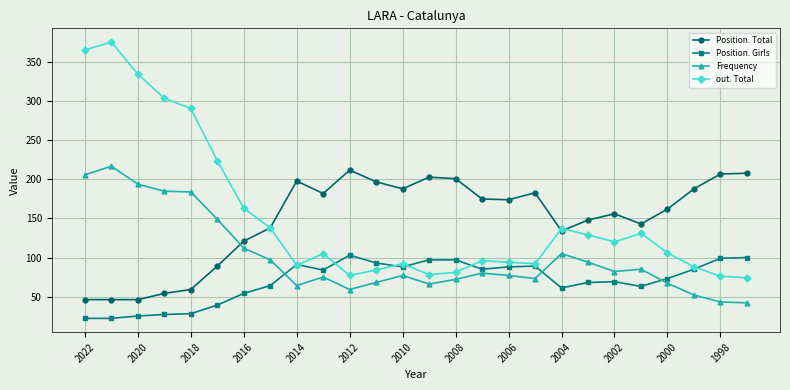

True or false: Position. Girls and Position. Total intersect in this chart.

False